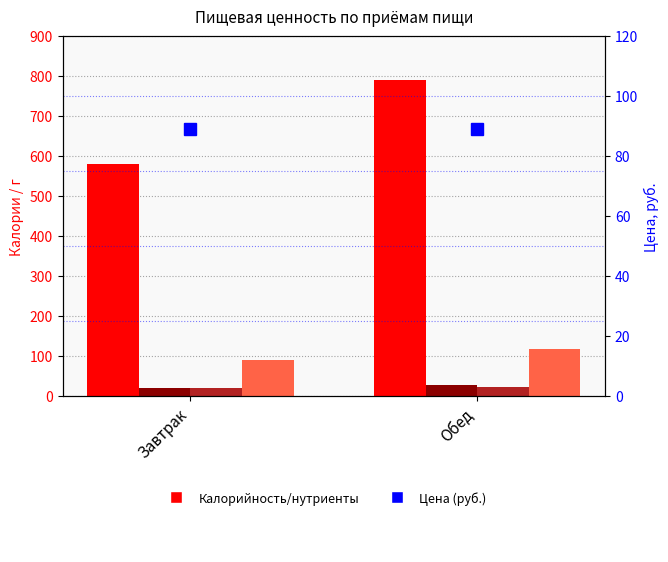

Reading left to right, list all the values displayed in this chart.

Калорийность: 580.4	790.8
Белки: 21.2	26.7
Жиры: 19.5	23.4
Углеводы: 89.4	117.6
Цена (руб.): 89.0	89.0